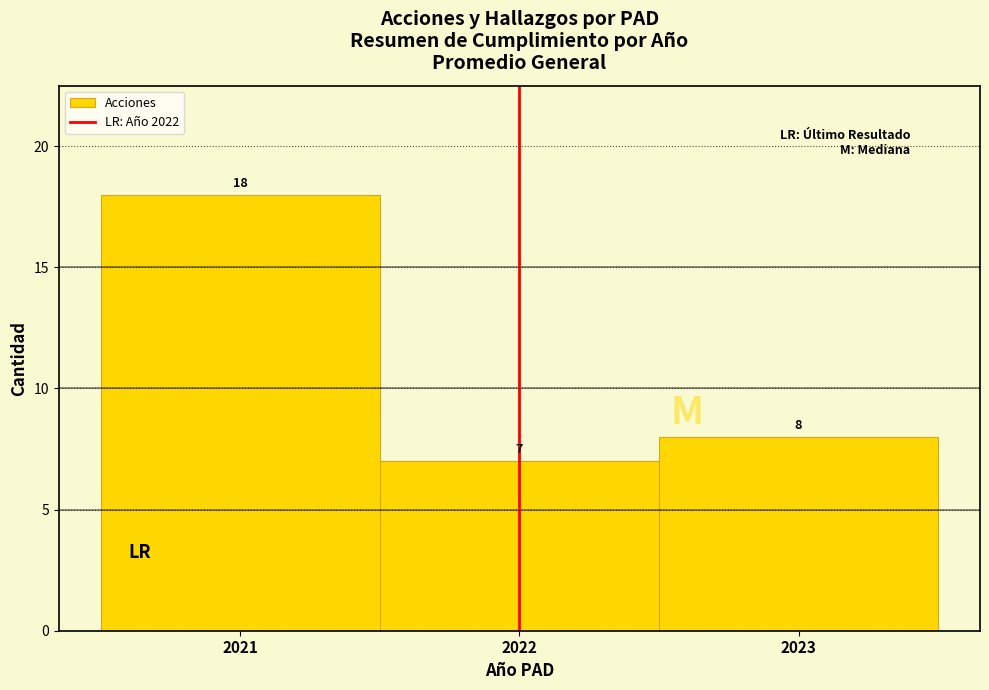

Reading left to right, list every bar in this chart as the range it spans on the x-axis followed by its height.

2020.5 to 2021.5: 18
2021.5 to 2022.5: 7
2022.5 to 2023.5: 8